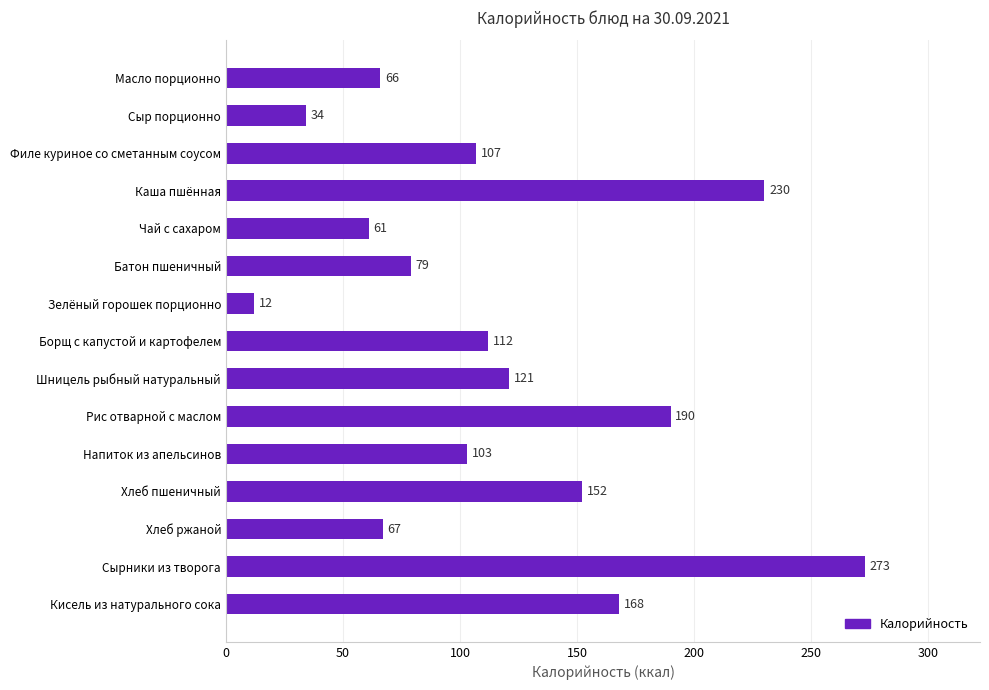

Reading top to bottom, transcribe all the data shown in this chart.

66	34	107	230	61	79	12	112	121	190	103	152	67	273	168